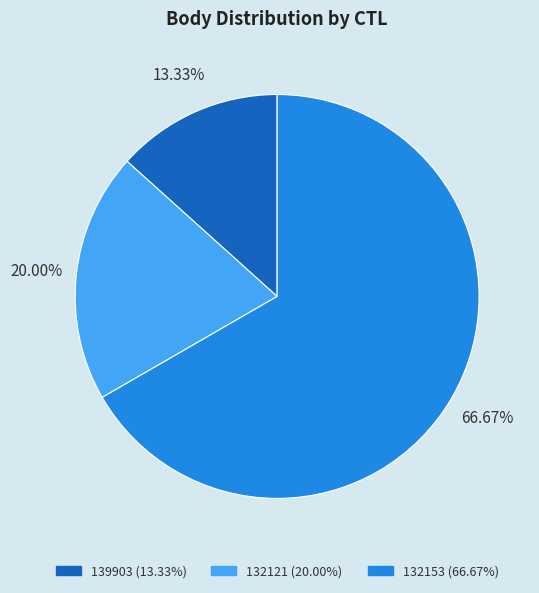

Which category has the smallest portion of the pie?

139903